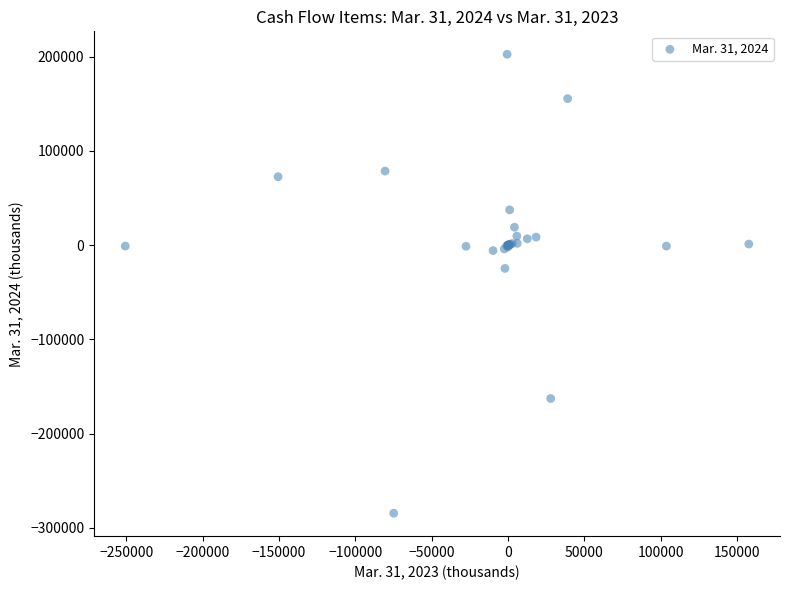

What Y value in the scatter plot is closest to -40863?

-24584